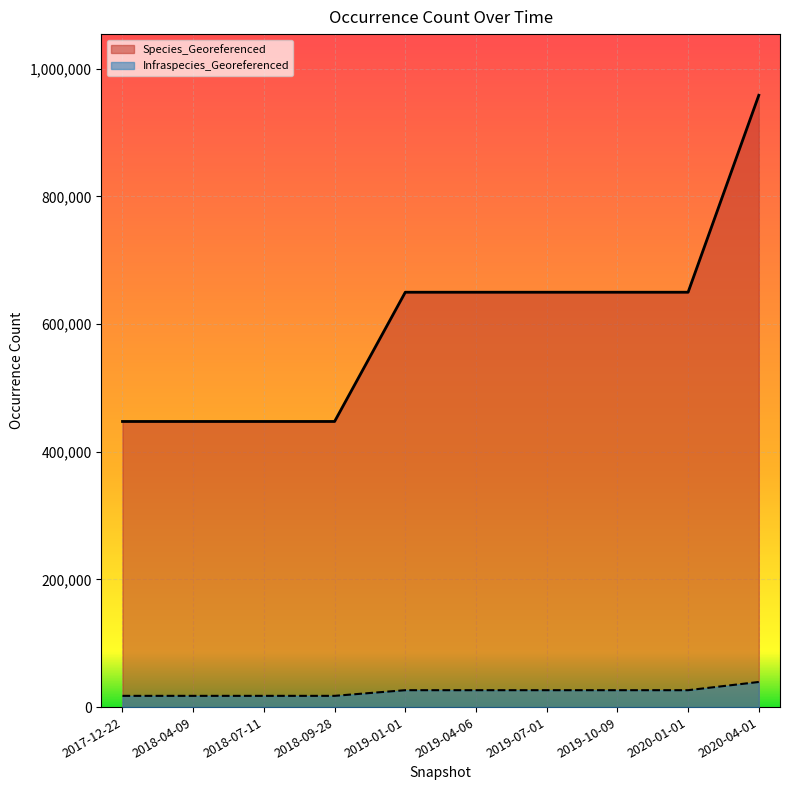

Rank the series by their maximum value, from lowest to highest.

Infraspecies_Georeferenced, Species_Georeferenced